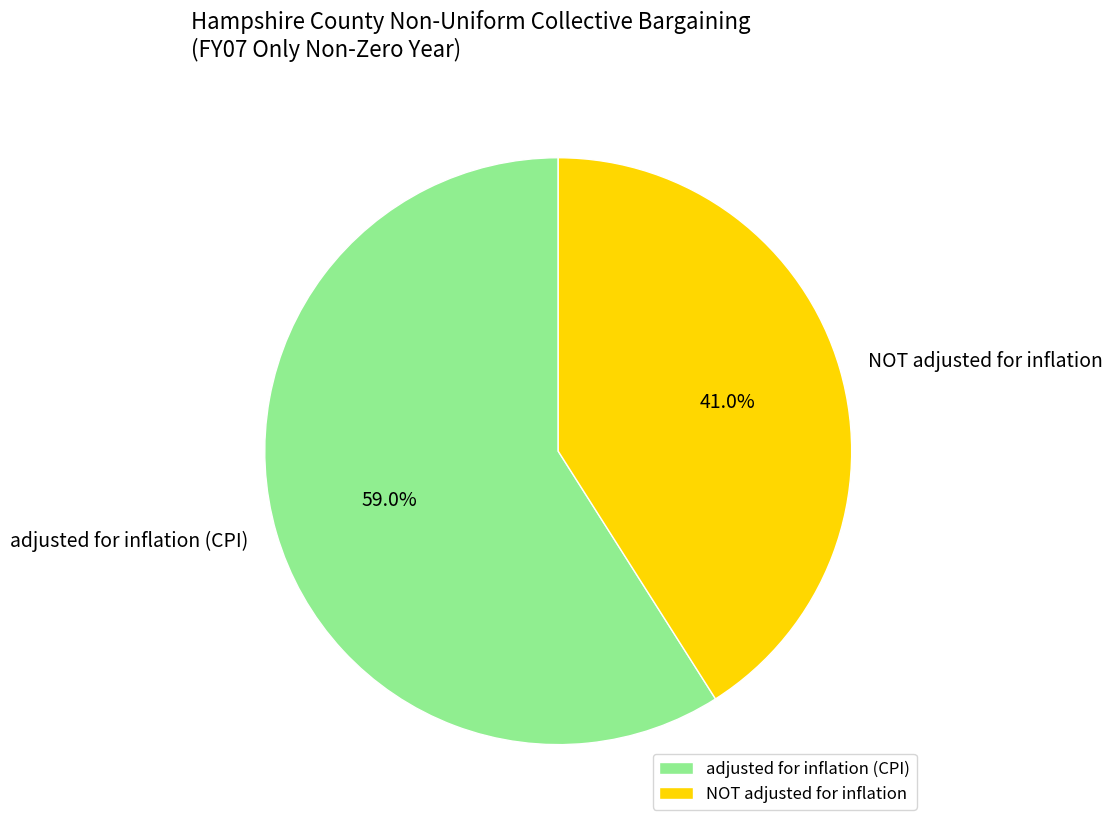

To the nearest percent, what is the difference between the largest and smallest slice percentages?

18%